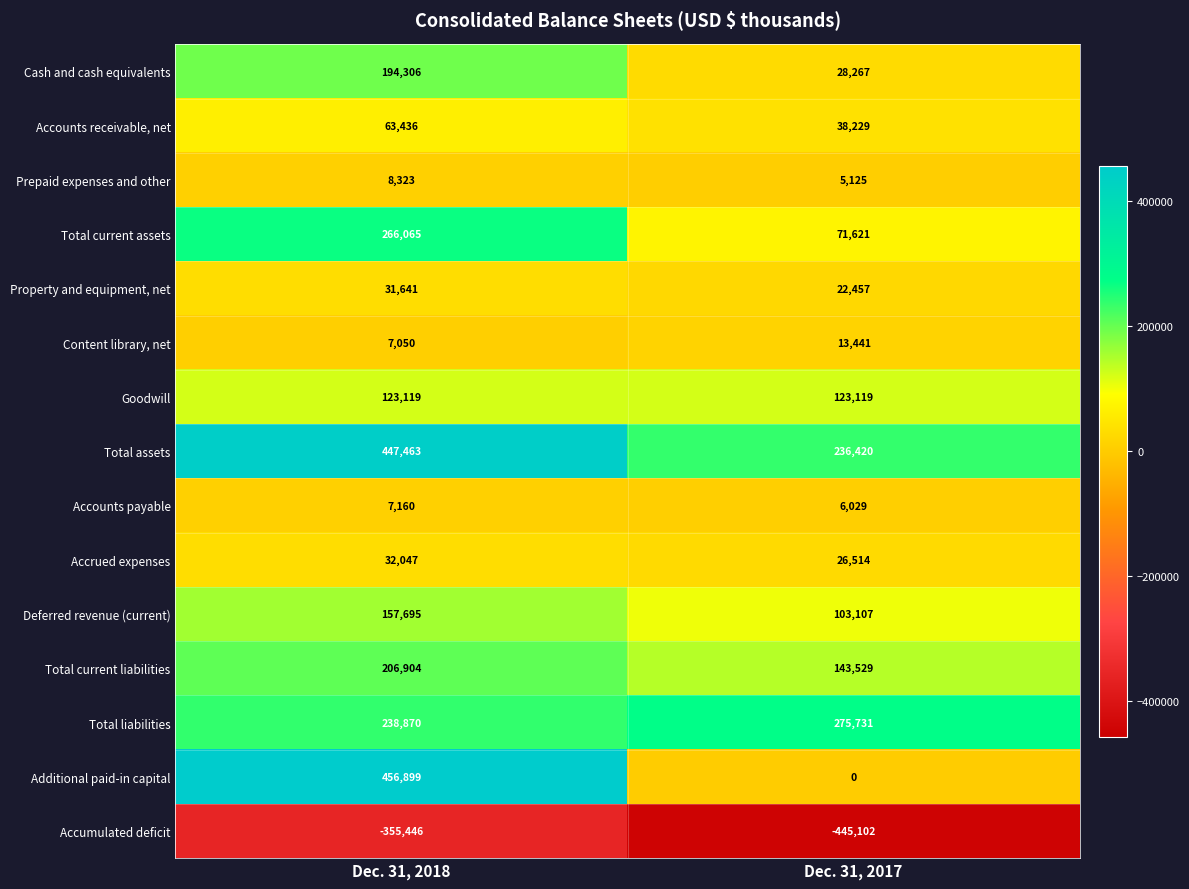

What is the smallest value displayed?

-445102